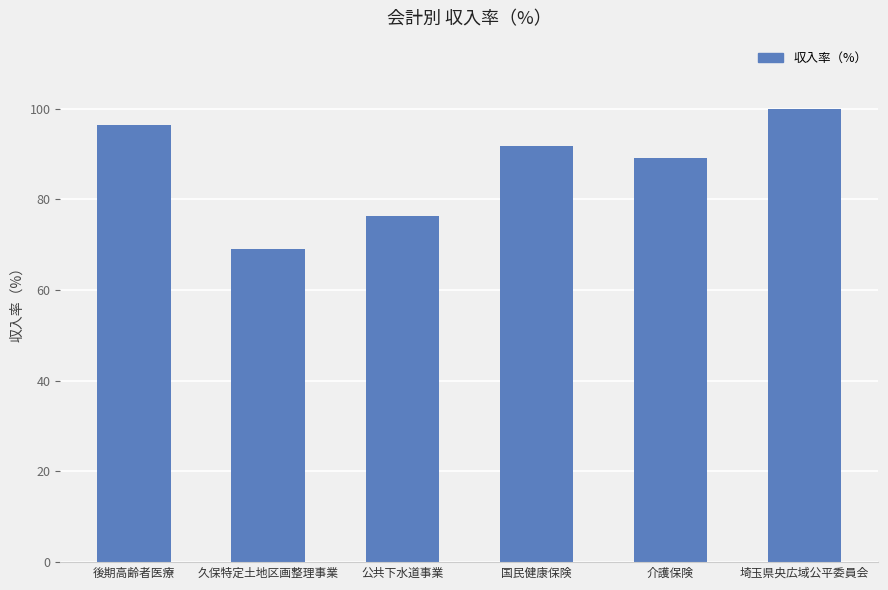

What is the difference between the second highest and minimum values?

27.4